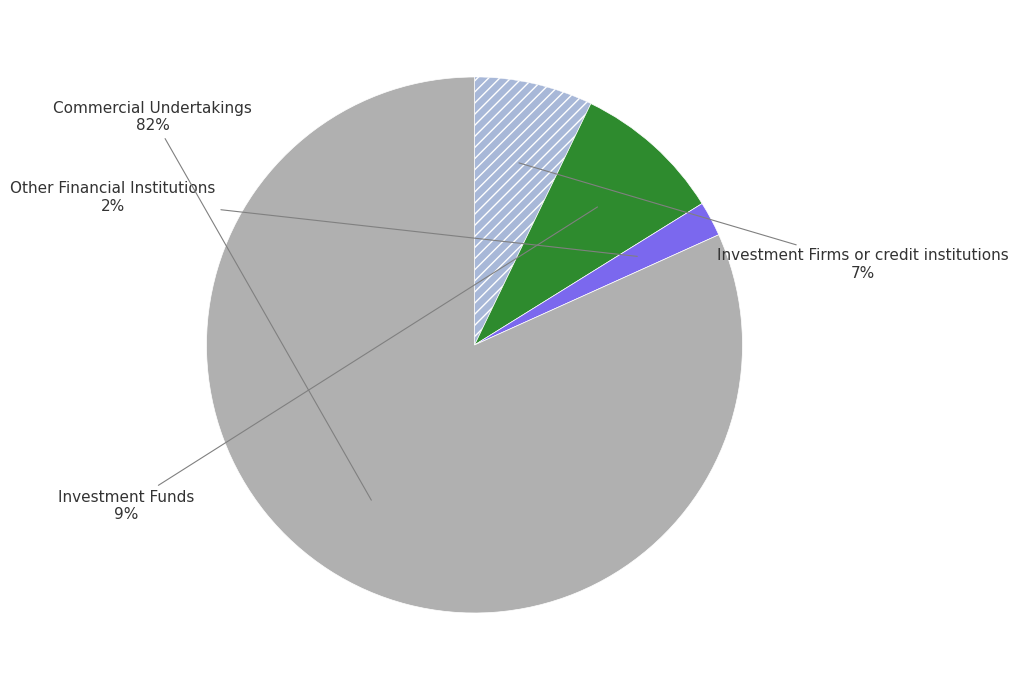

To the nearest percent, what is the difference between the largest and smallest slice percentages?

80%